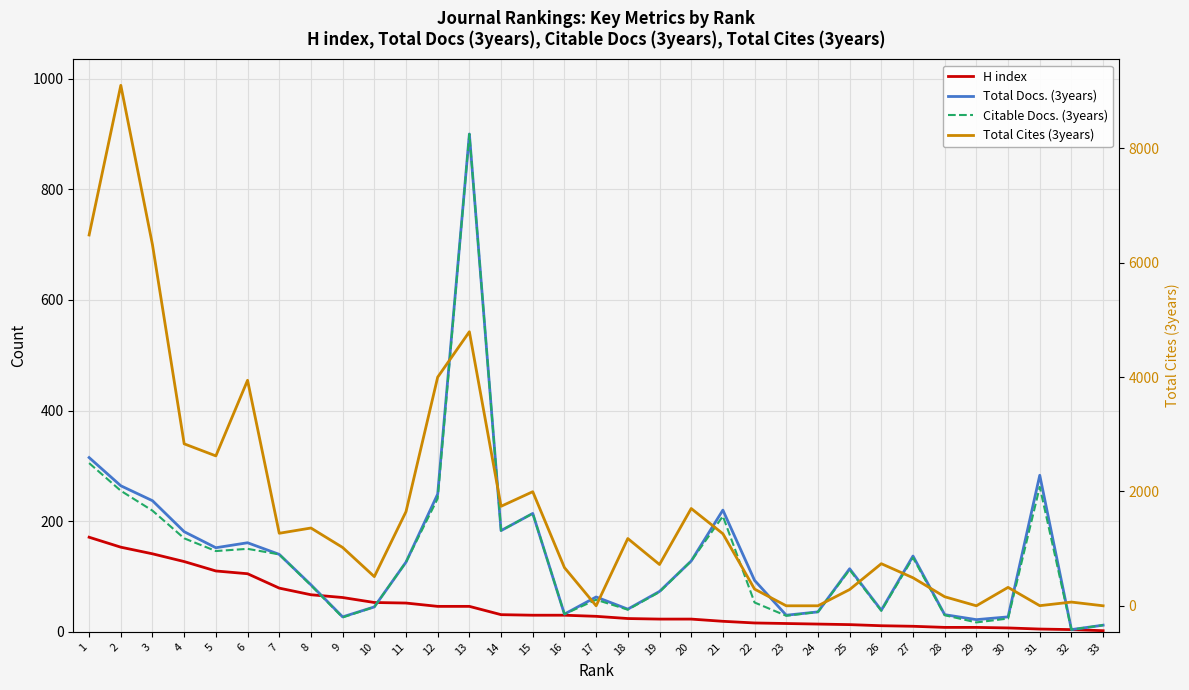

How many data points in Total Docs. (3years) are above 114?

16